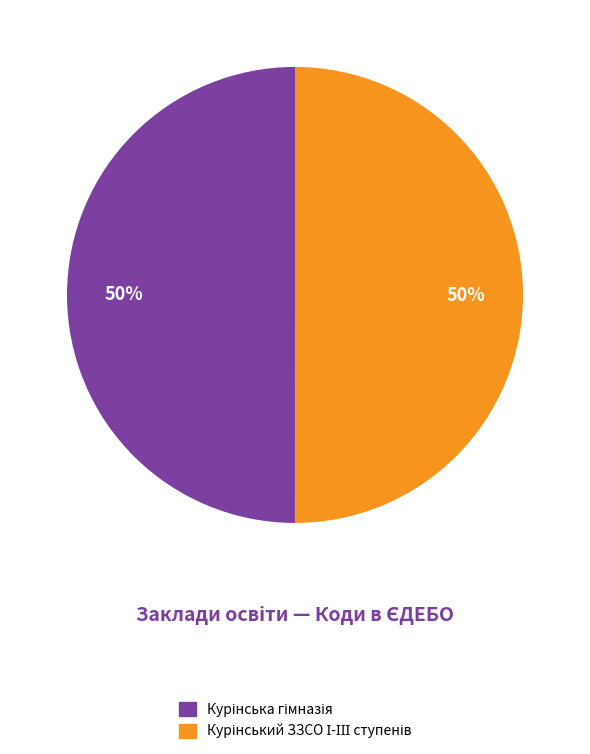

How many segments does this pie chart have?

2